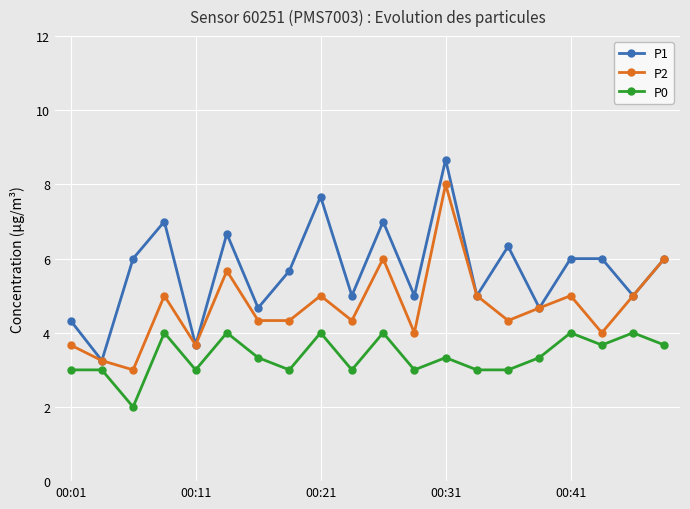

Is this an area chart (filled region under the line)?

No